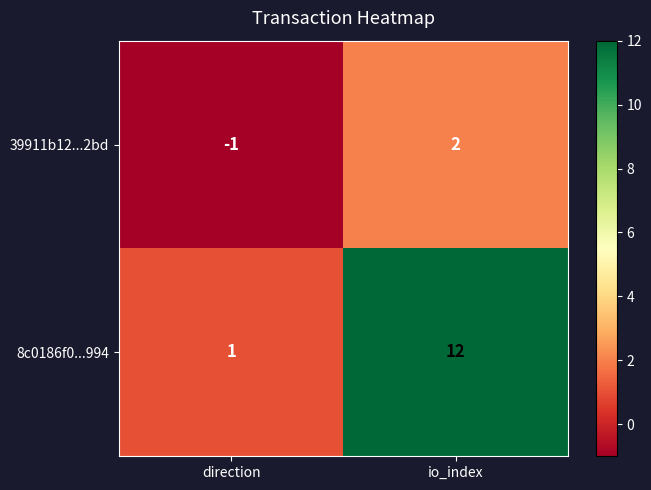

Between direction and io_index, which series saw the biggest shift?

8c0186f0...994